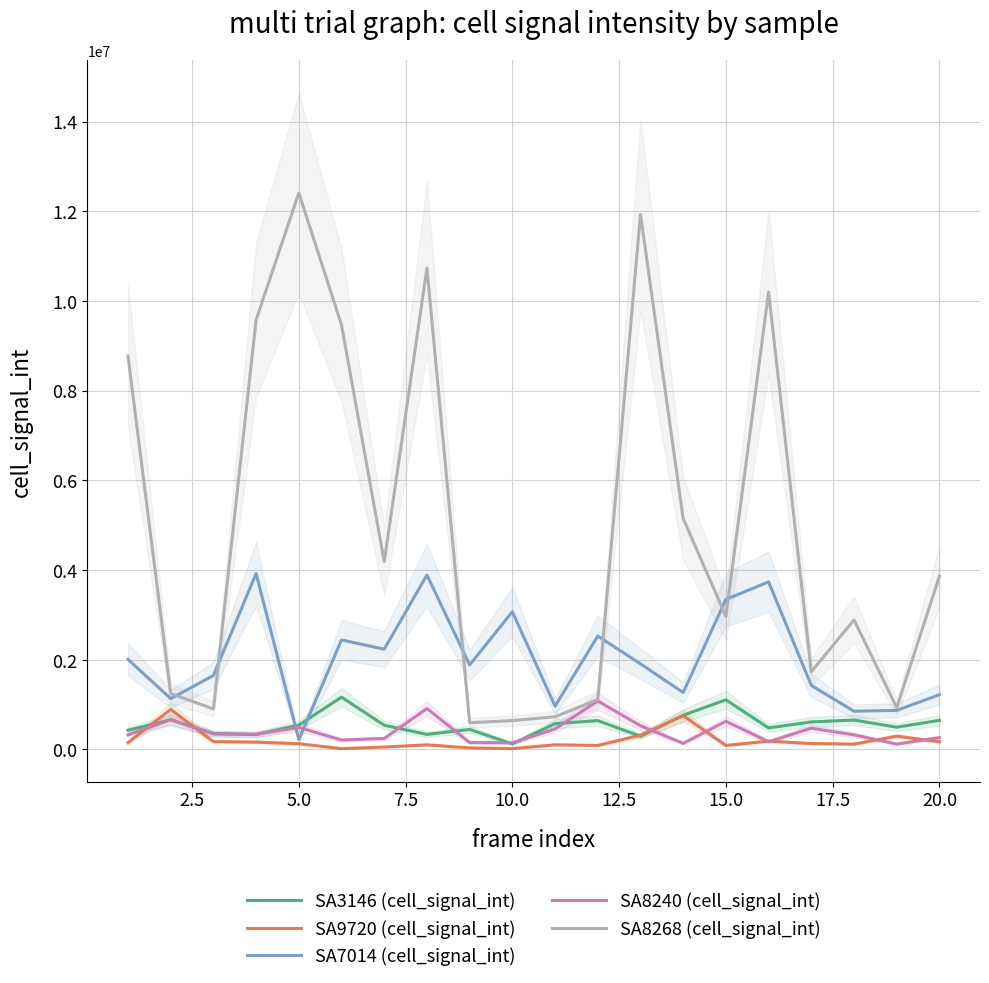

True or false: SA8268 (cell_signal_int) and SA9720 (cell_signal_int) cross at least once.

False